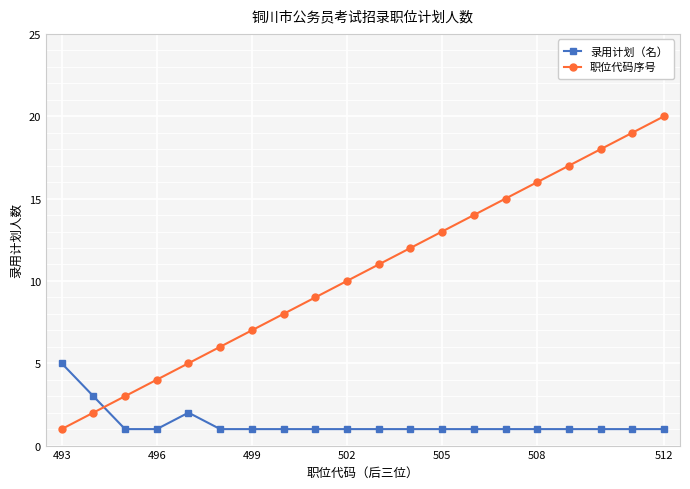

True or false: 职位代码序号 and 录用计划（名） intersect in this chart.

True